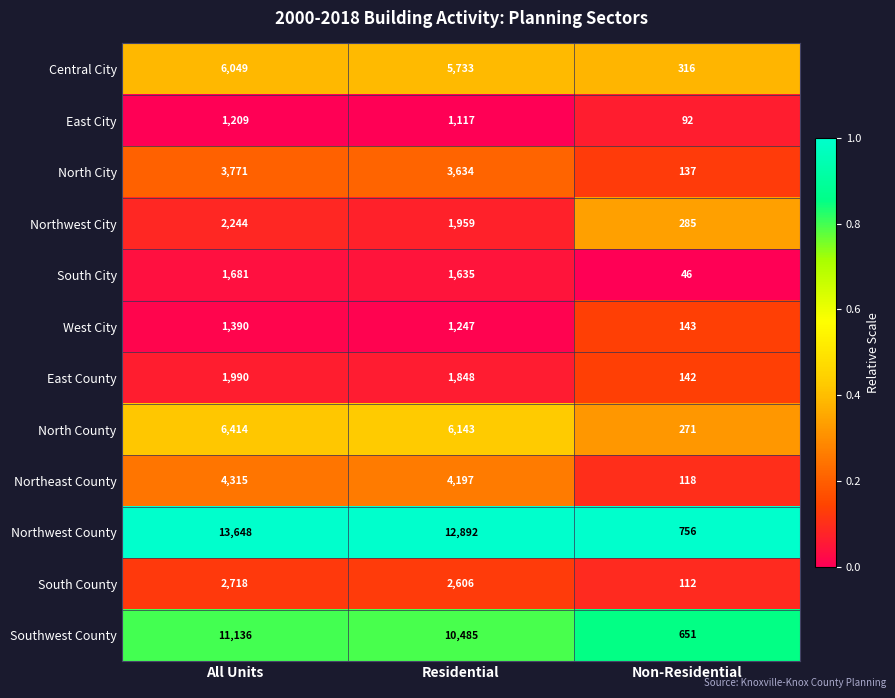

True or false: Northwest County has a value of 12892 at Residential.

True